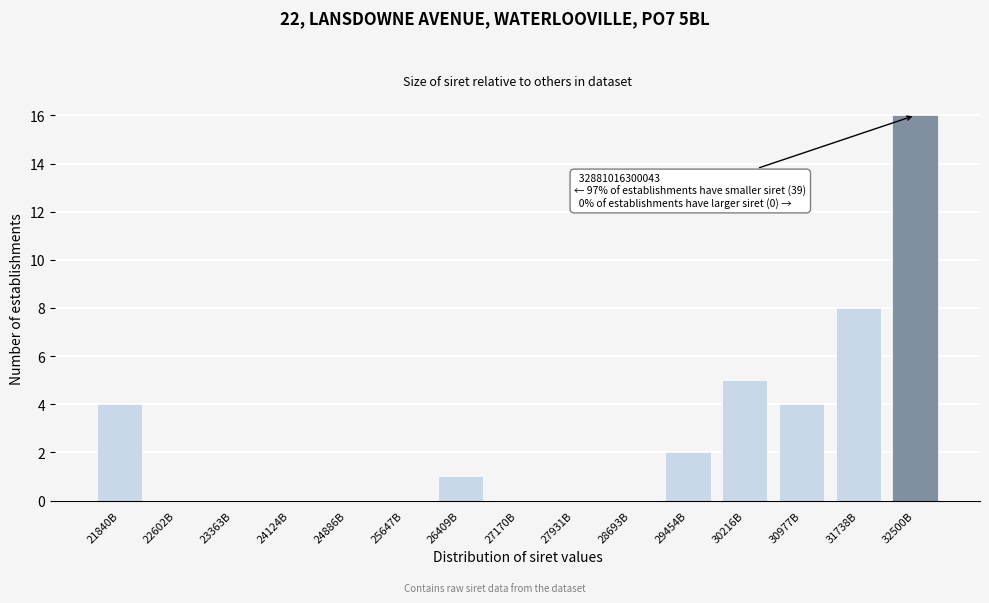

Reading left to right, list all the values displayed in this chart.

21840B=4	22602B=0	23363B=0	24124B=0	24886B=0	25647B=0	26409B=1	27170B=0	27931B=0	28693B=0	29454B=2	30216B=5	30977B=4	31738B=8	32500B=16